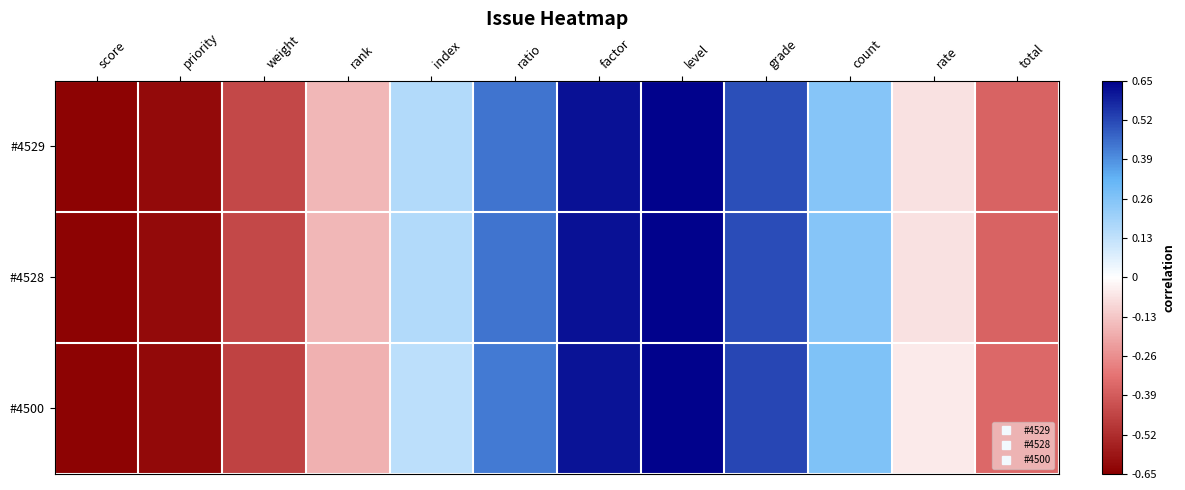

Count the number of data series in this chart.

3